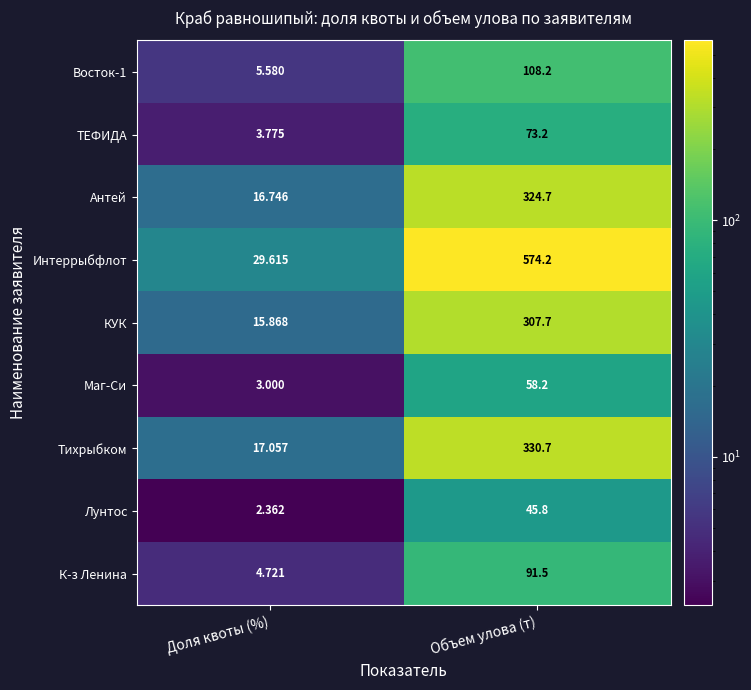

Between Доля квоты (%) and Объем улова (т), which series saw the biggest shift?

Интеррыбфлот